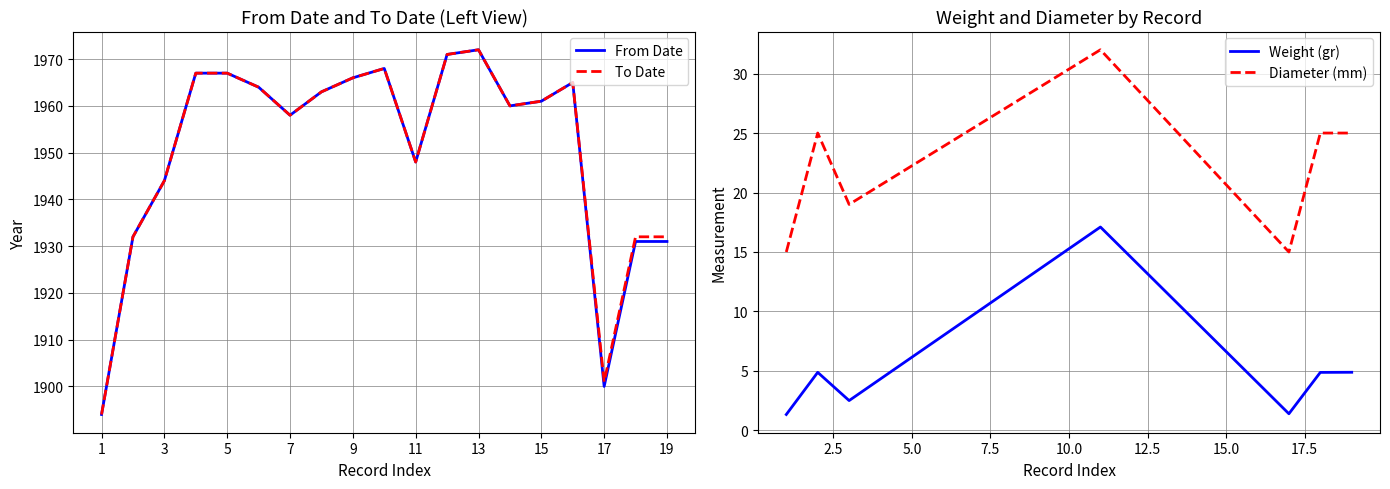

Is it true that From Date equals 754 at 15?

False